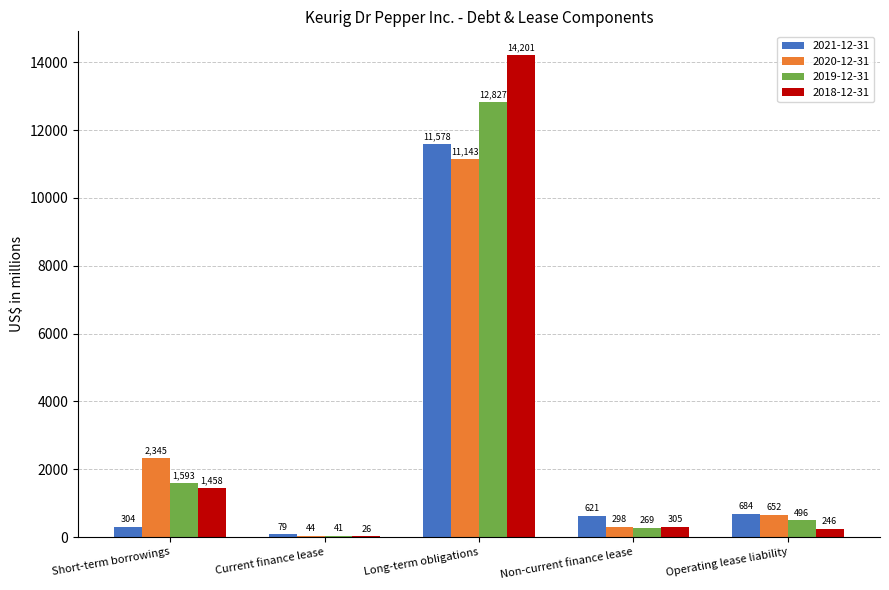

Which category has the highest value across all series?

Long-term obligations